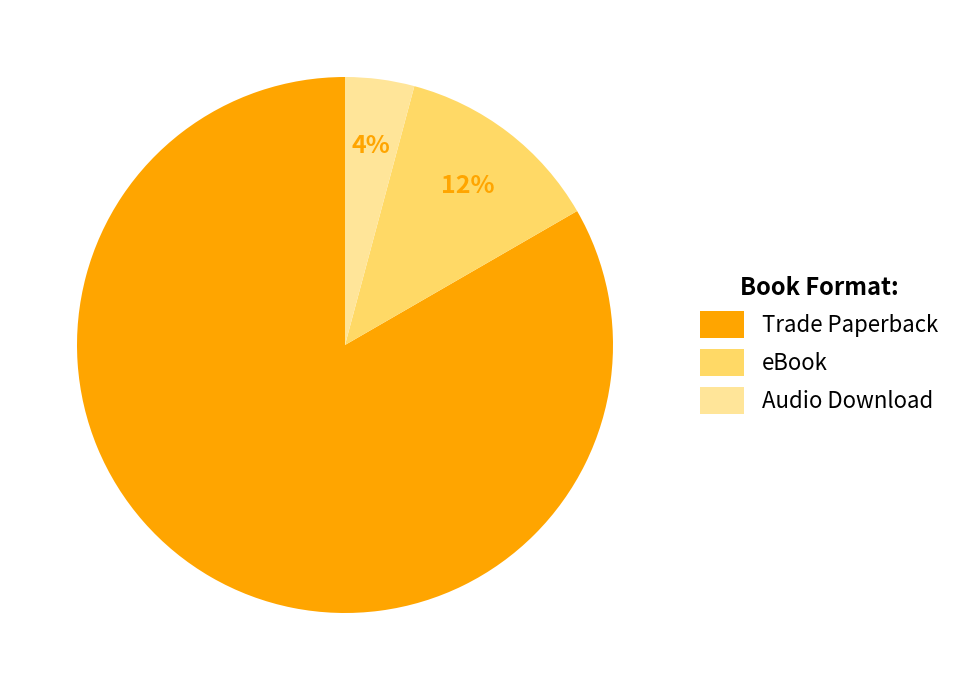

Between eBook and Trade Paperback, which is larger?

Trade Paperback